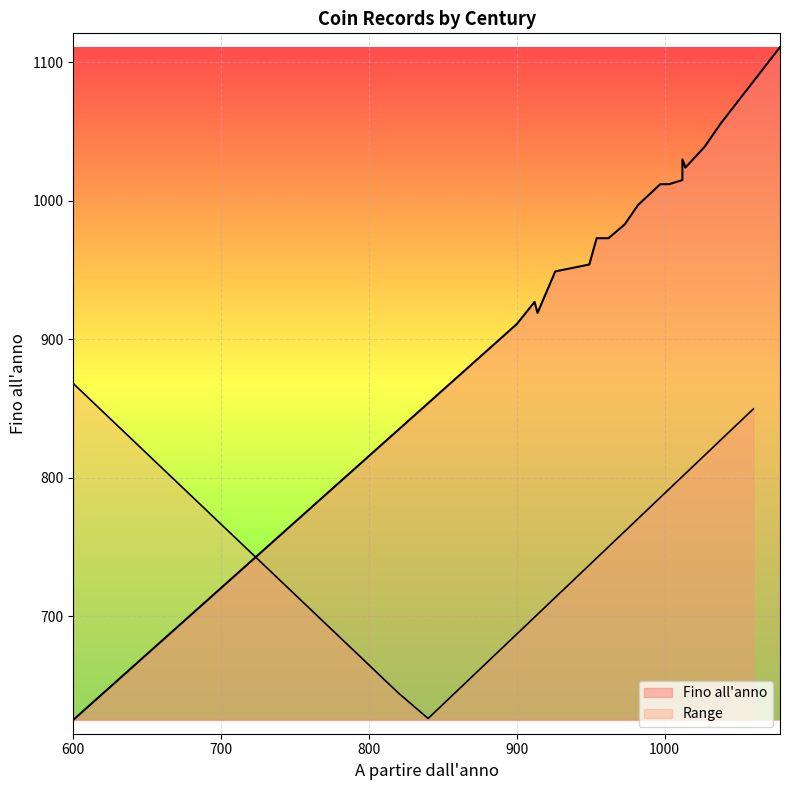

How many lines are shown in the chart?

2